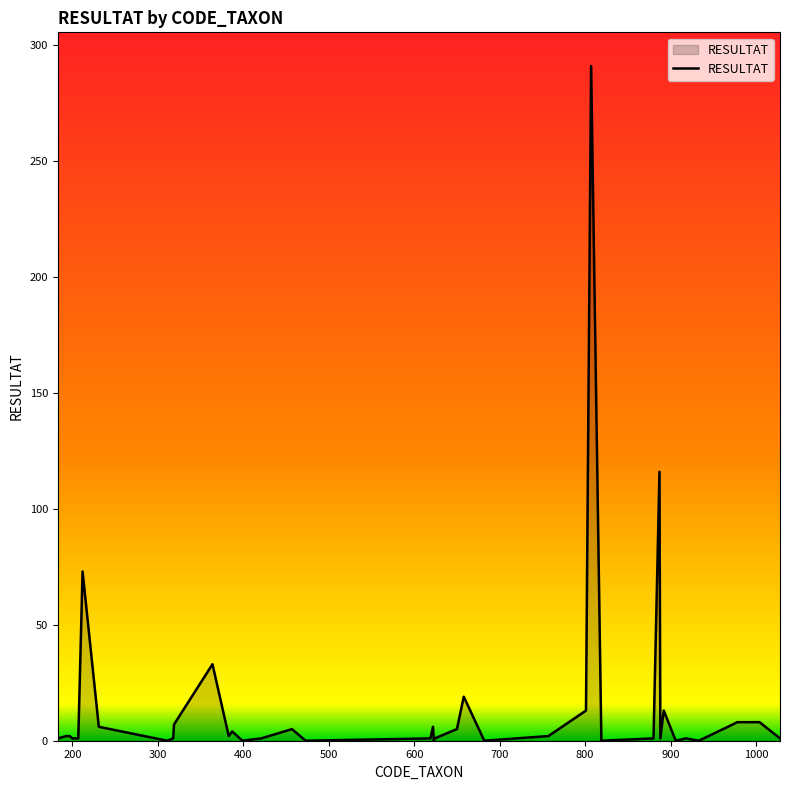

What is the difference between the maximum and minimum values?

291